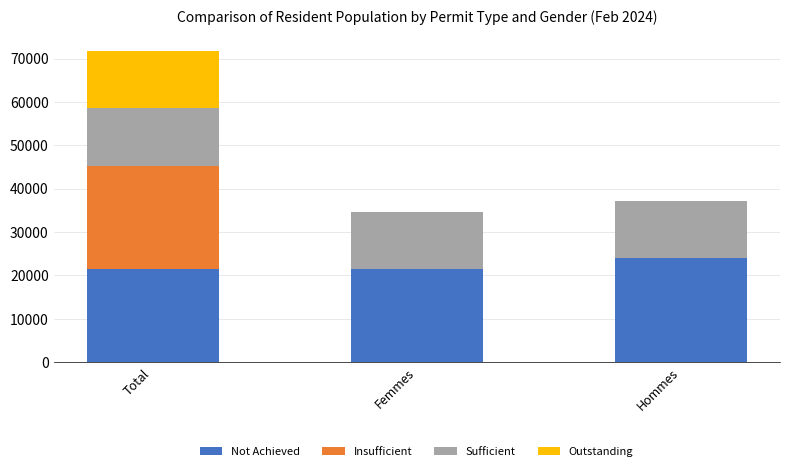

Are the bars horizontal?

No